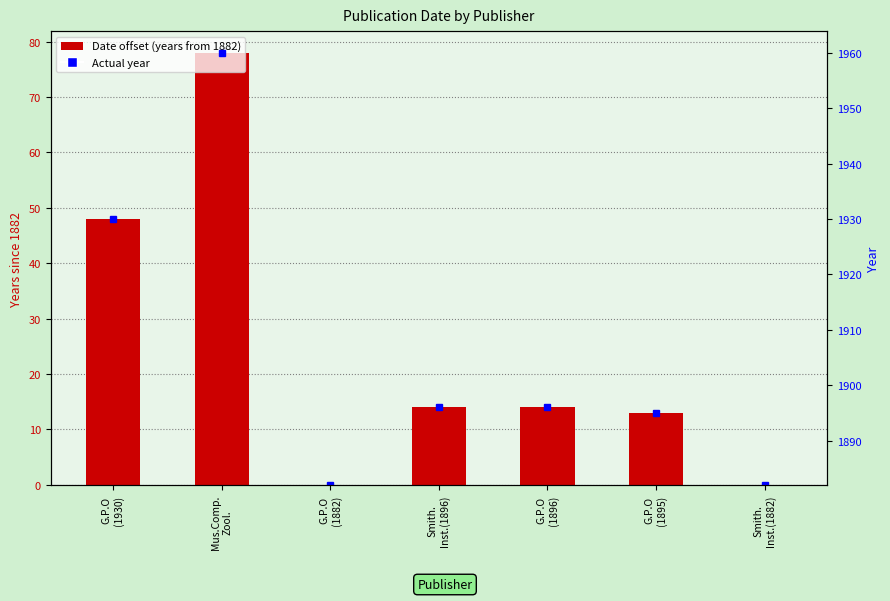

List the labels in order of value, smallest first.

G.P.O
(1882), Smith.
Inst.(1882), G.P.O
(1895), Smith.
Inst.(1896), G.P.O
(1896), G.P.O
(1930), Mus.Comp.
Zool.